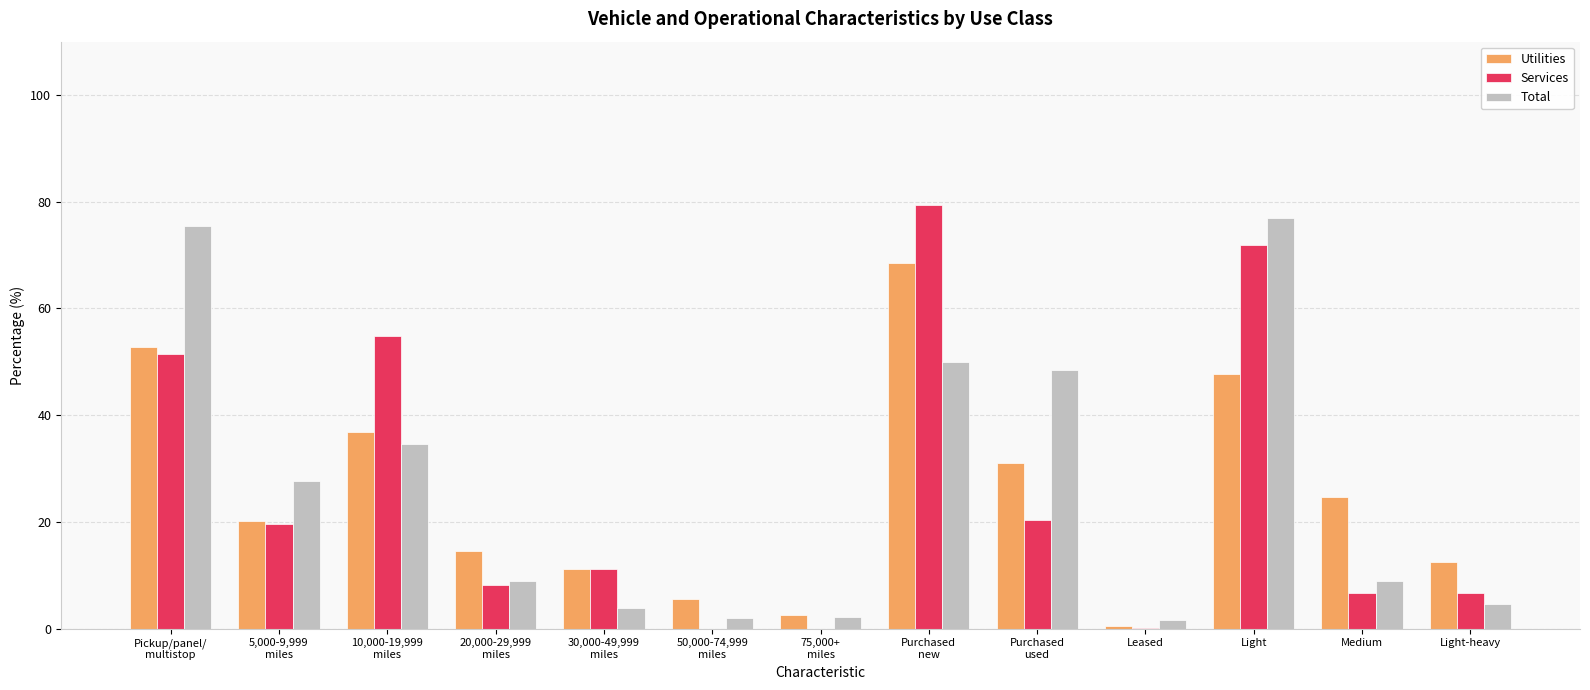

What is the highest value of the Total series?

77.0